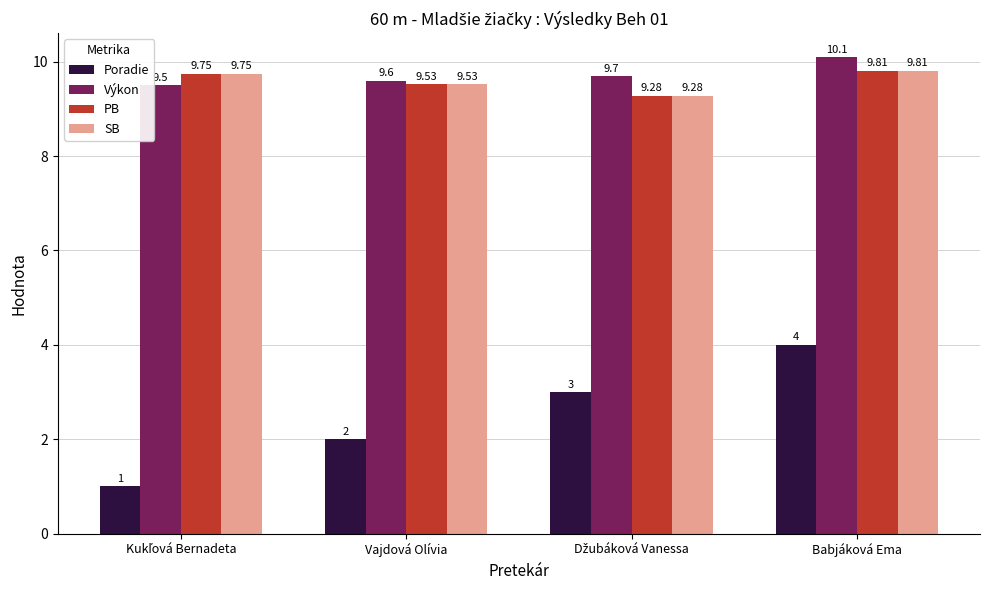

At how many categories does at least one series exceed 1?

4